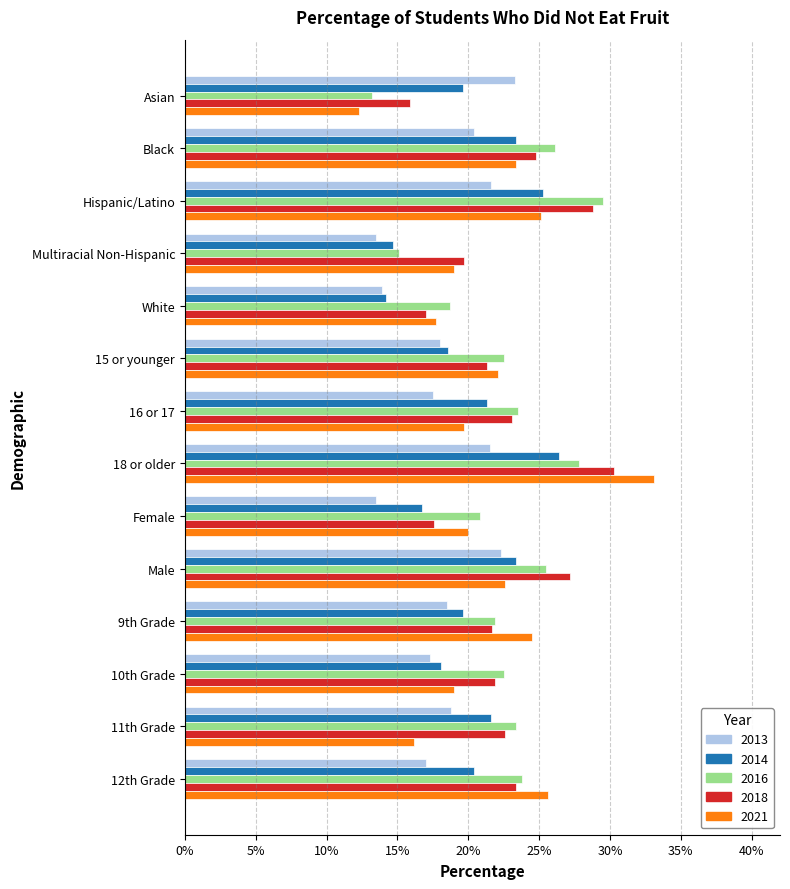

Rank the categories by 2013 value from highest to lowest.

Asian, Male, Hispanic/Latino, 18 or older, Black, 11th Grade, 9th Grade, 15 or younger, 16 or 17, 10th Grade, 12th Grade, White, Multiracial Non-Hispanic, Female